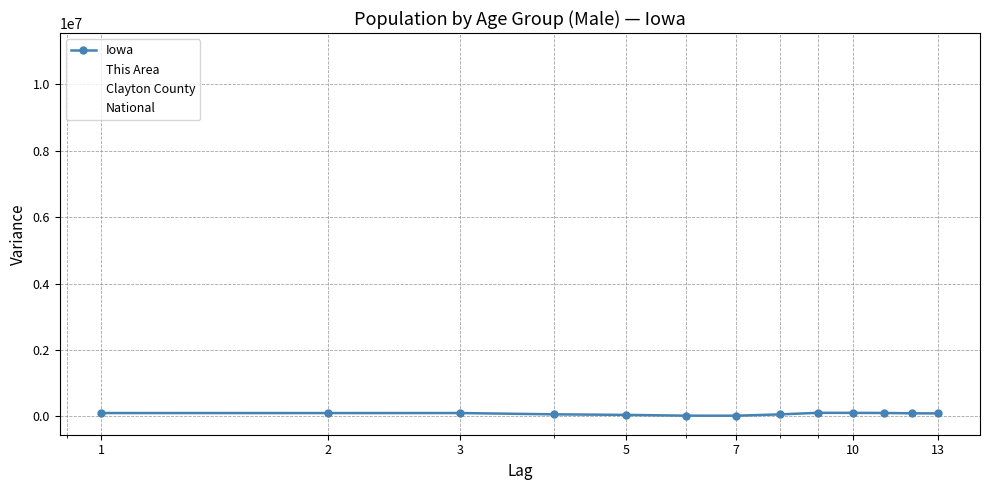

True or false: This Area has more than 0 interior local peaks.

True